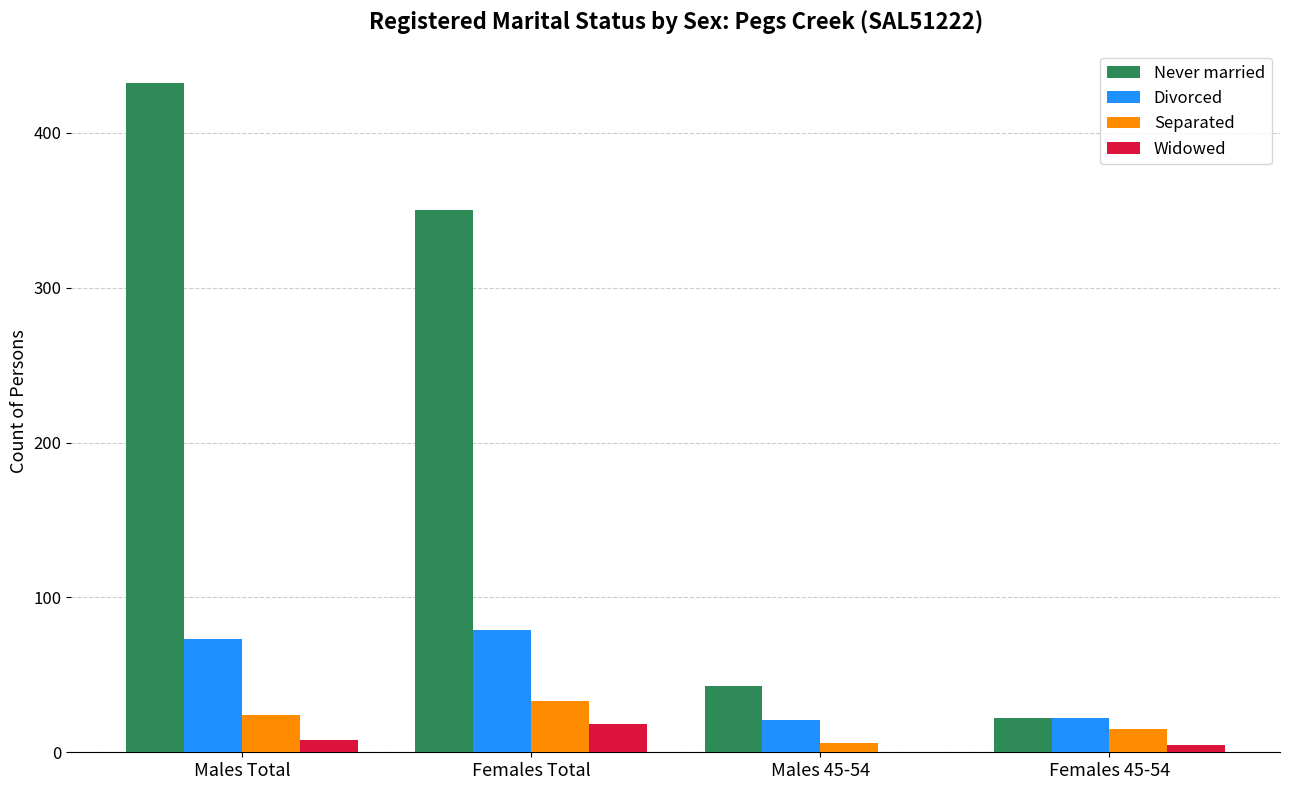

Are the bars horizontal?

No